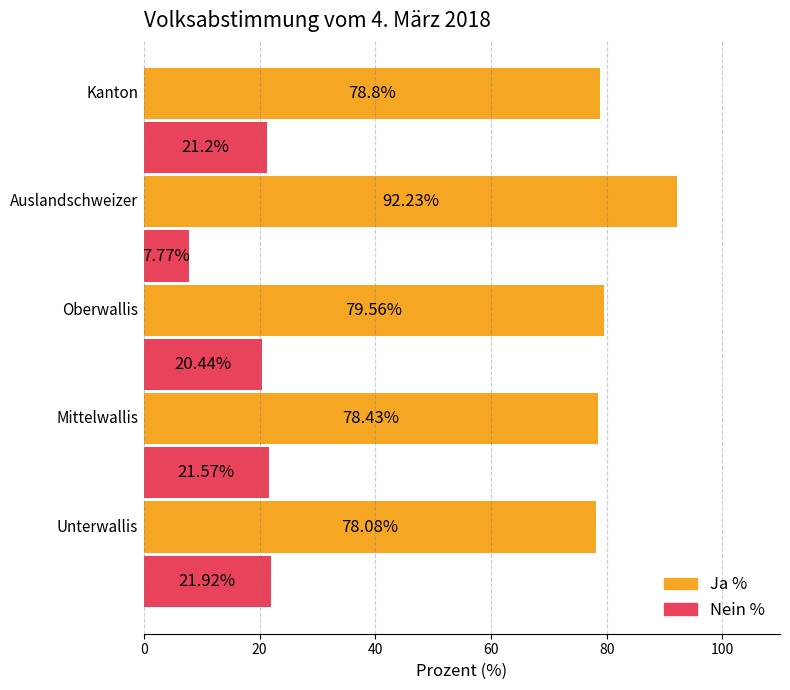

What is the difference between the maximum and second lowest values in the Ja % series?

13.8